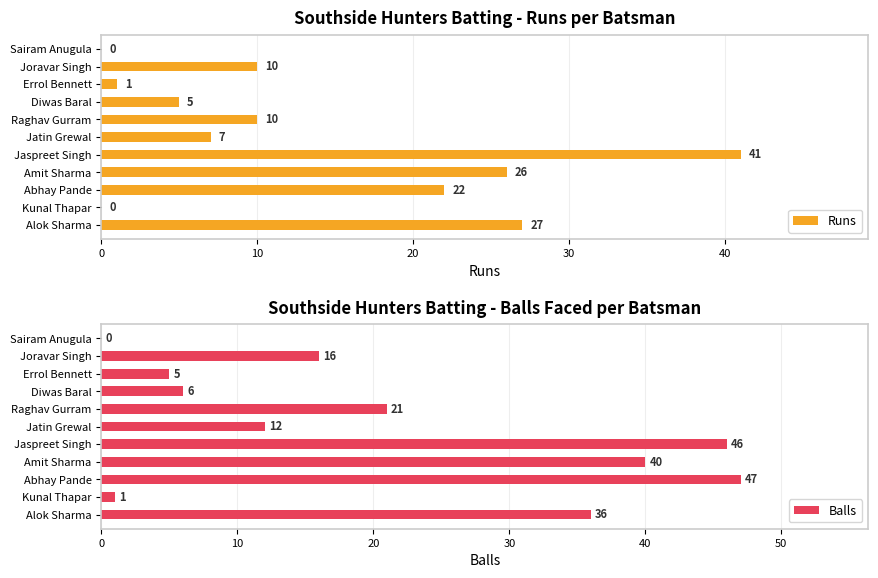

The value of Balls at Amit Sharma is 40. True or false?

True